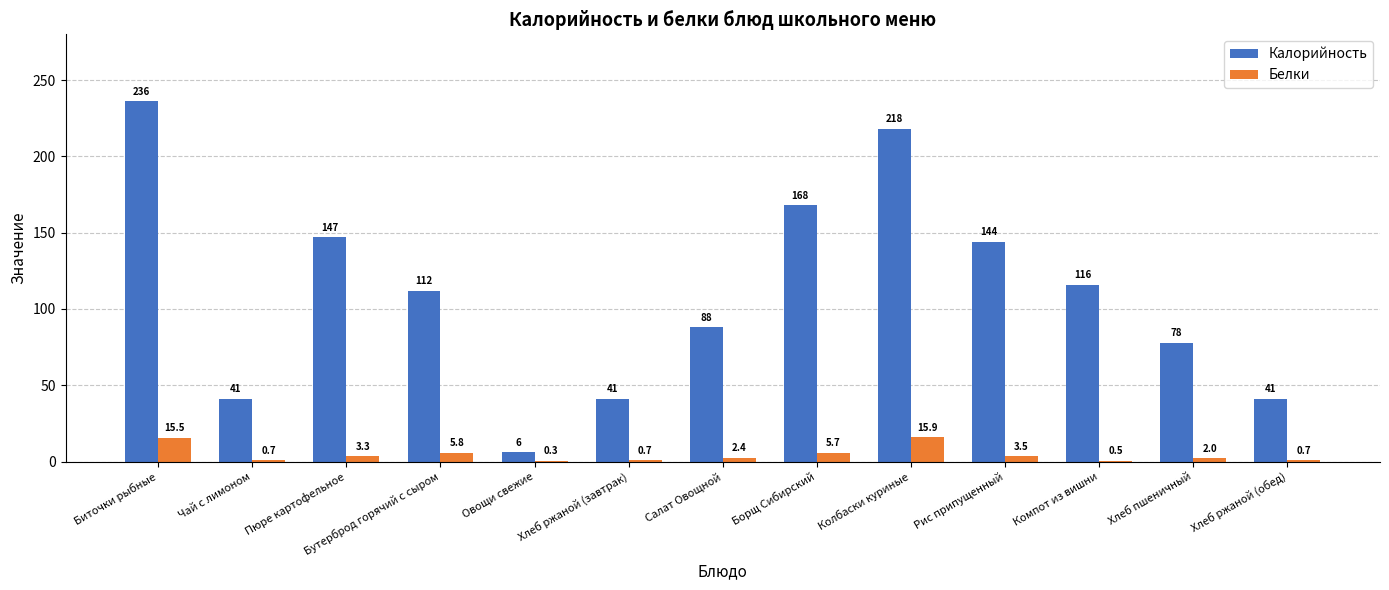

Which series changed the most between Пюре картофельное and Рис припущенный?

Калорийность